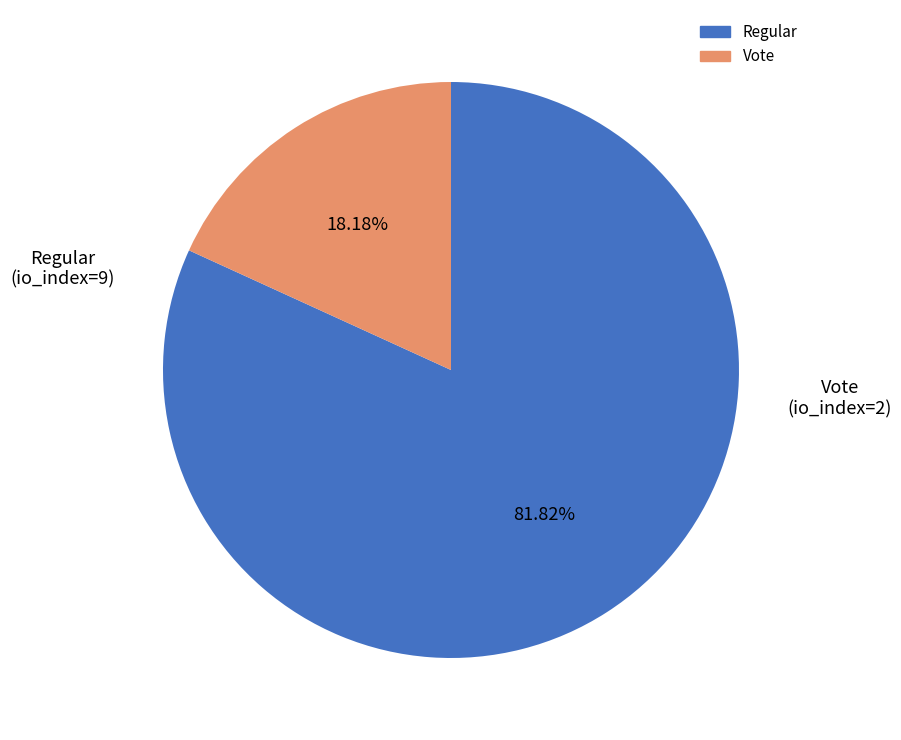

Is there a majority slice in this chart?

Yes